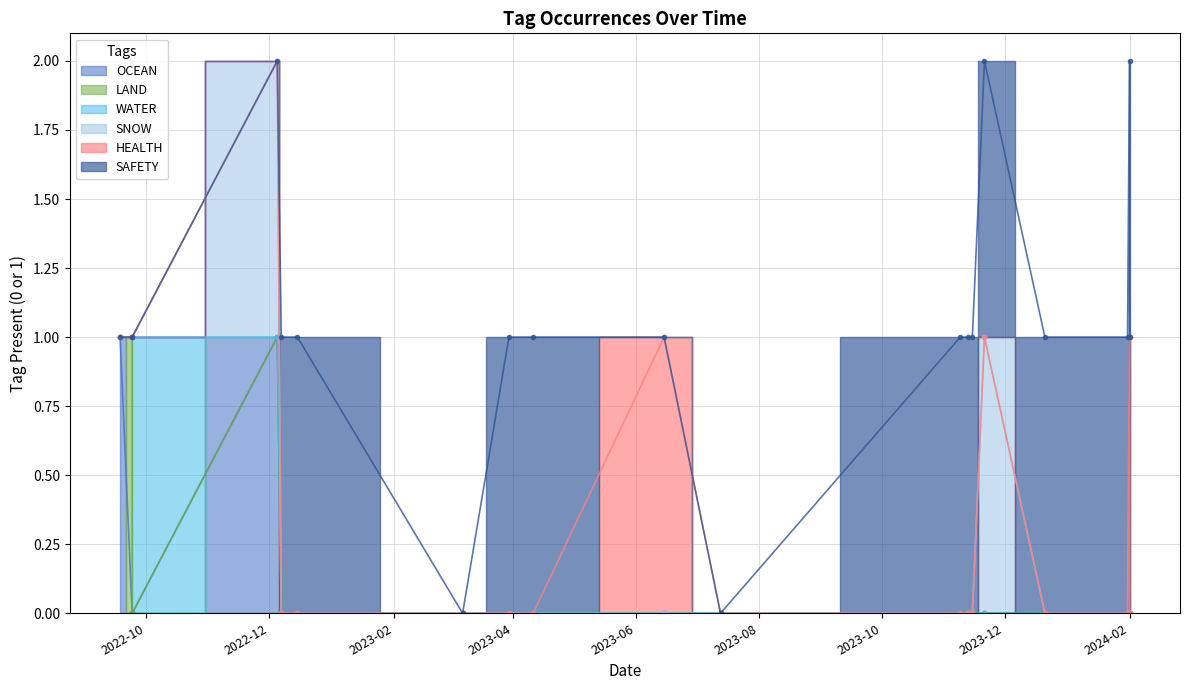

List the labels in order of LAND value, largest first.

2022-09-24, 2022-09-18, 2022-09-24, 2022-12-05, 2022-12-07, 2022-12-15, 2023-03-07, 2023-03-30, 2023-04-11, 2023-06-15, 2023-07-13, 2023-11-09, 2023-11-13, 2023-11-15, 2023-11-21, 2023-12-21, 2024-01-31, 2024-02-01, 2024-02-01